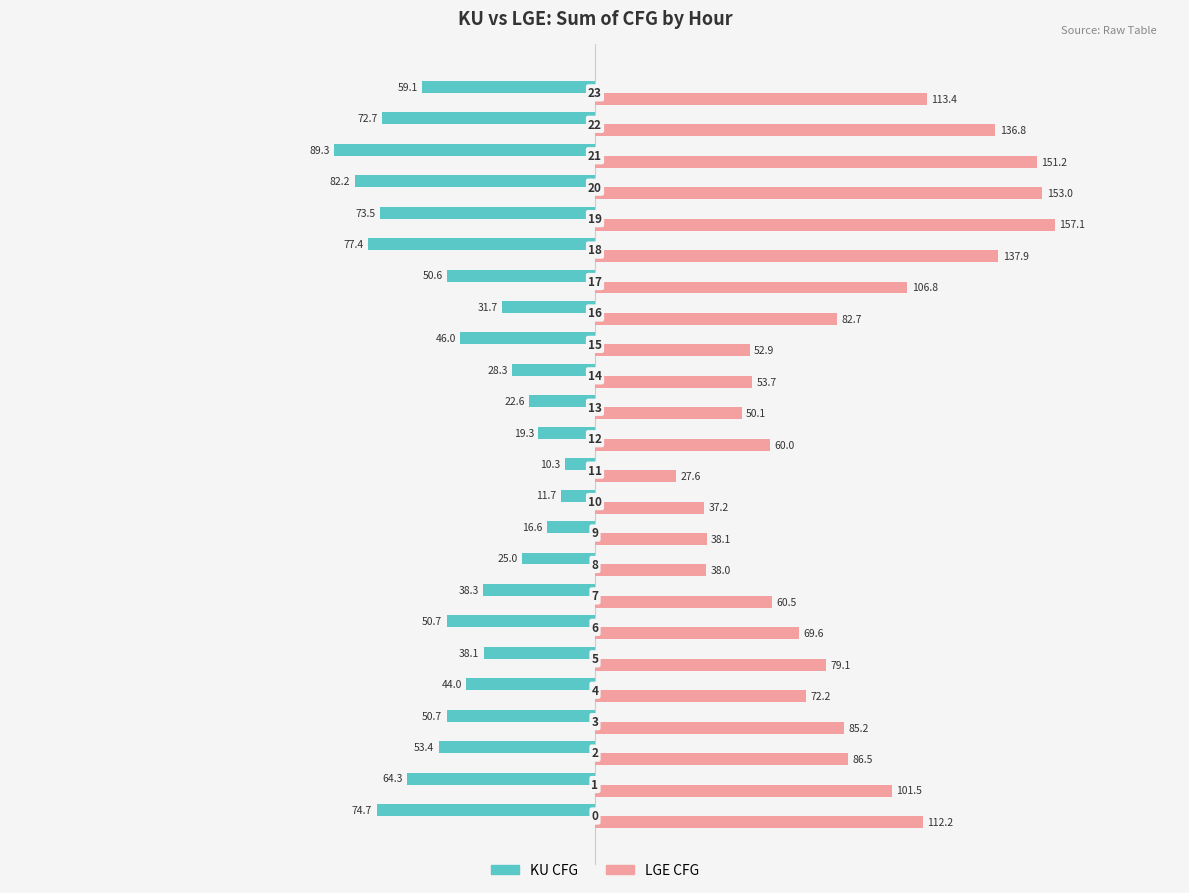

What are all the series names shown in the legend?

KU CFG, LGE CFG